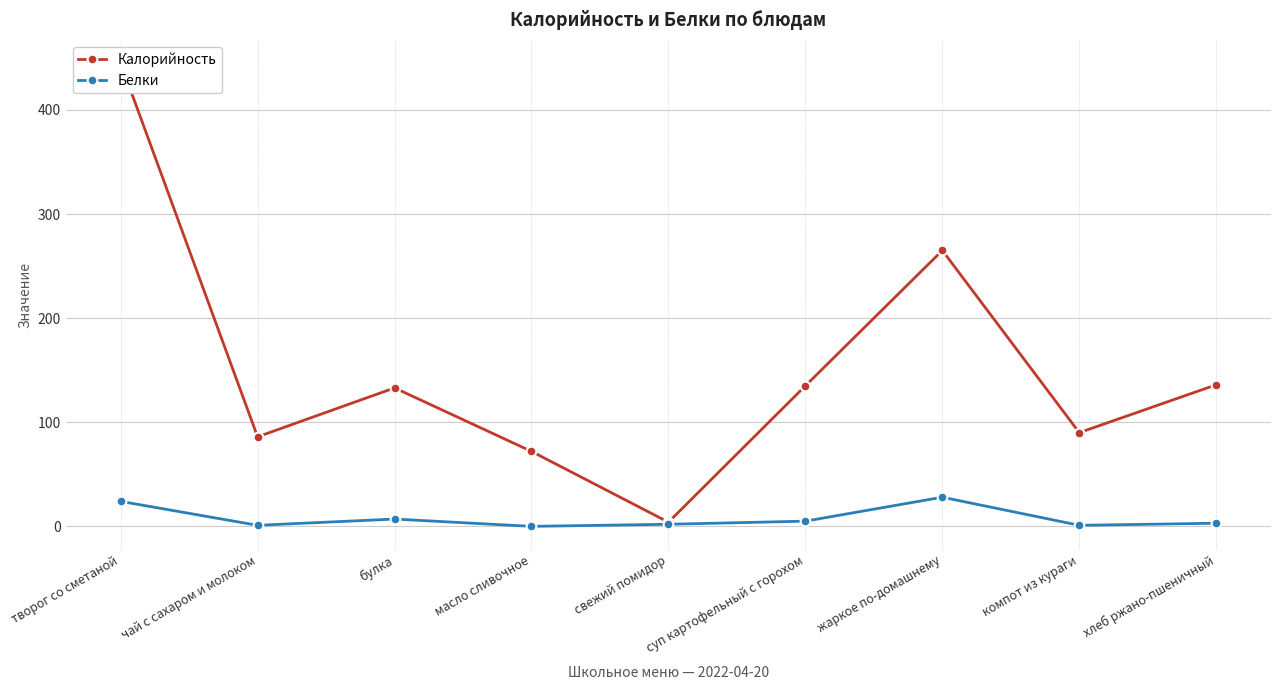

At how many categories does at least one series exceed 416?

1